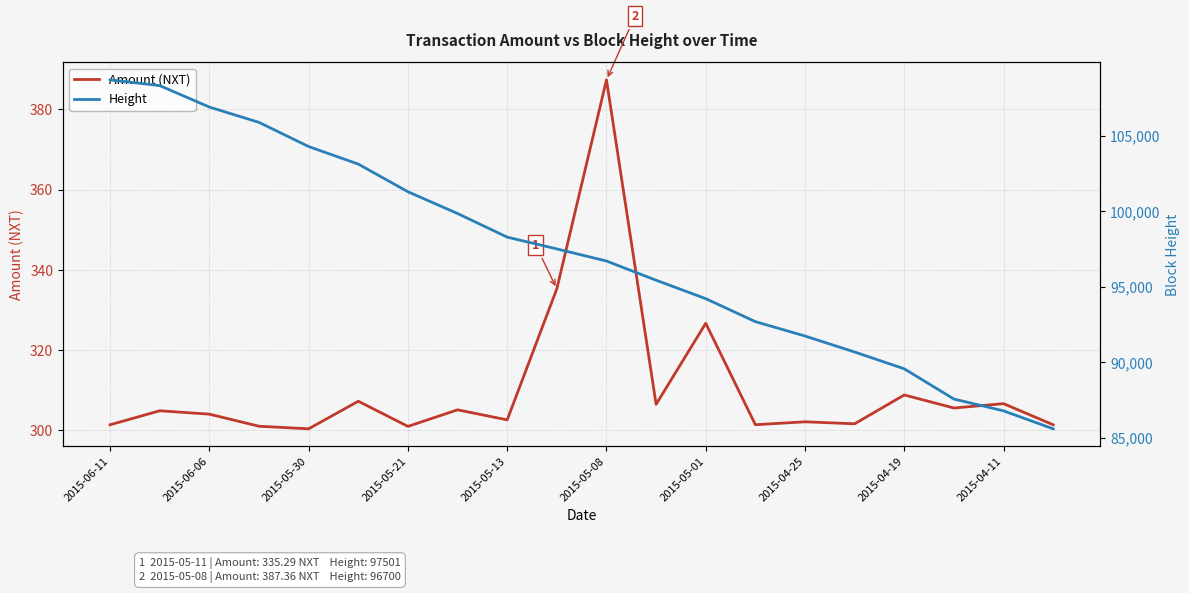

What is the average value of the Amount (NXT) series?

310.6